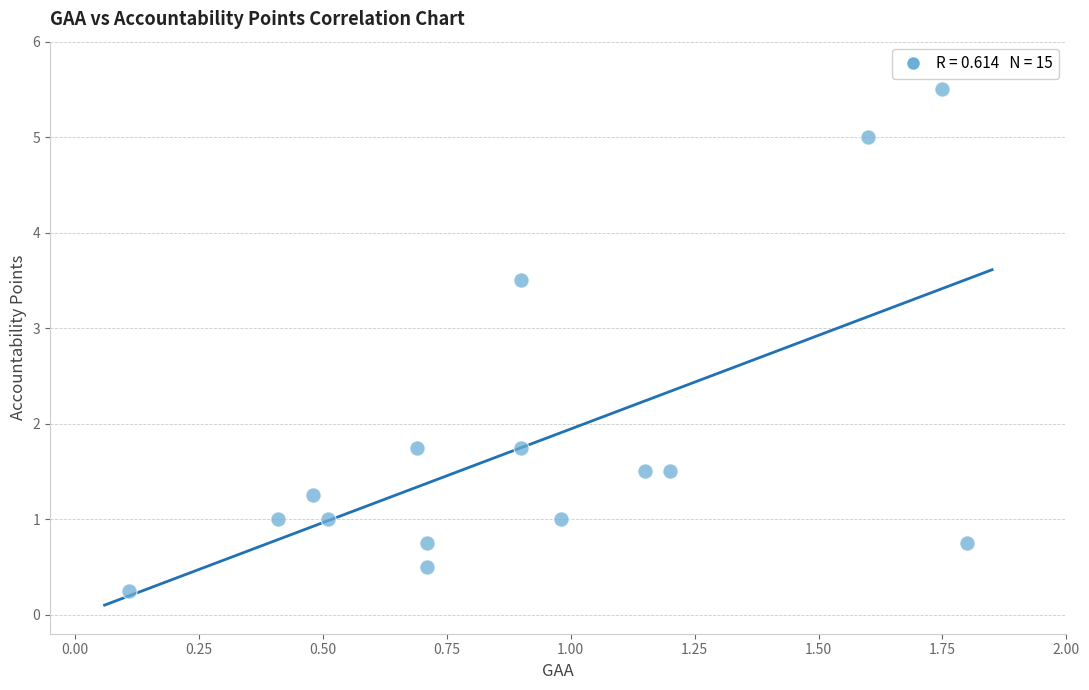

What is the range of X values (max minus min)?

1.7